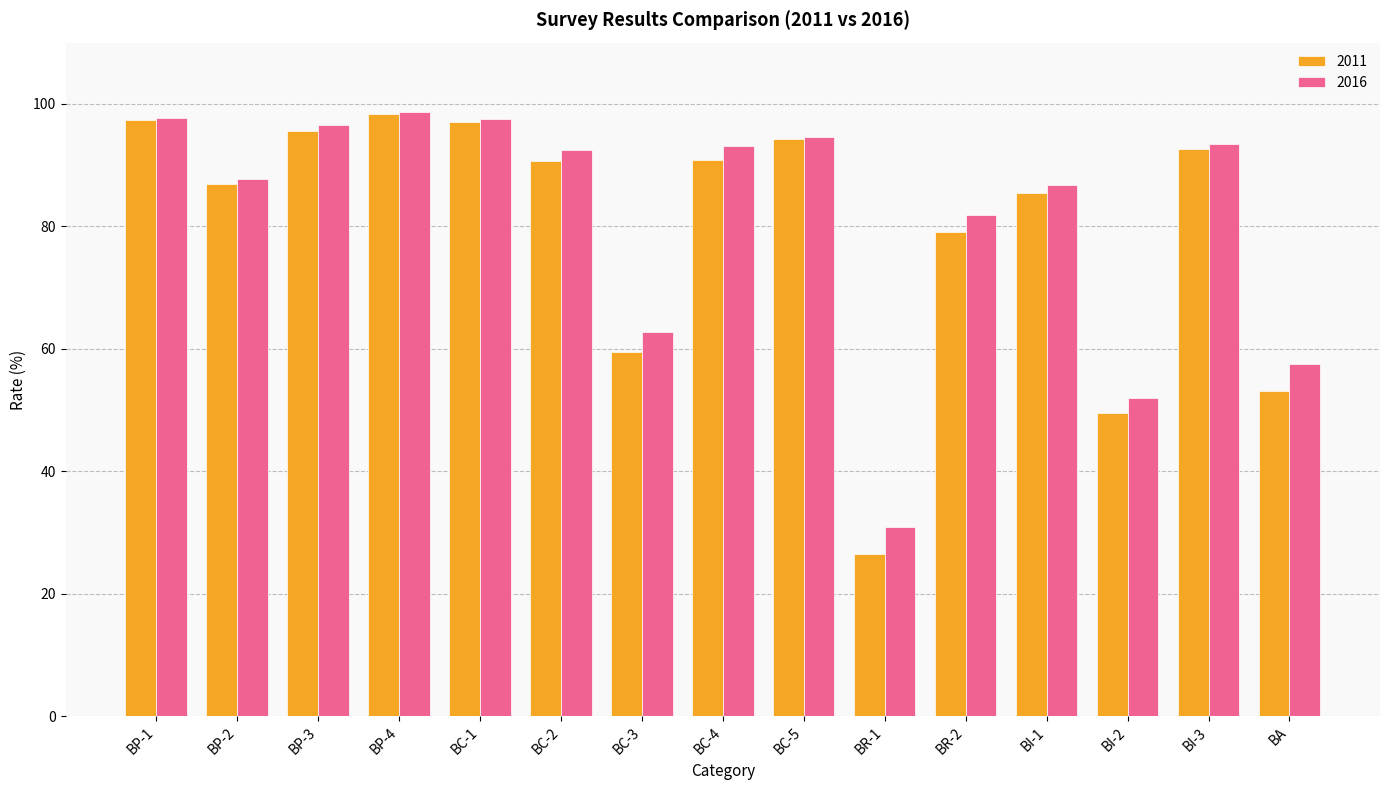

What is the difference between the 2011 values at BP-1 and BI-2?

47.8